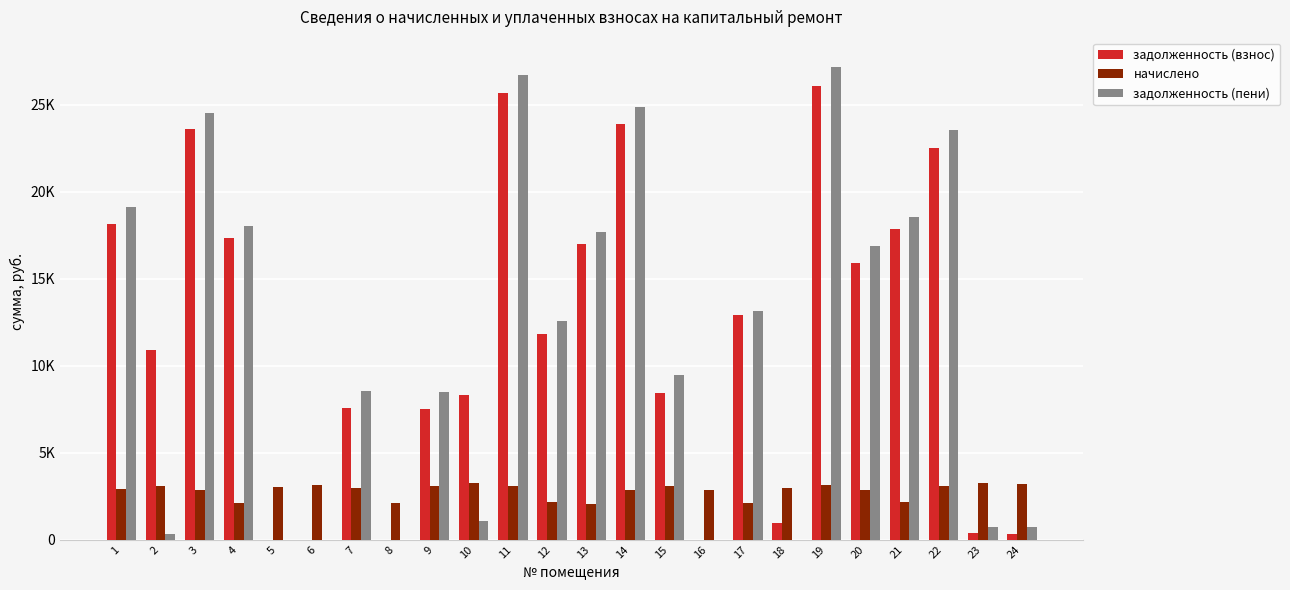

Reading left to right, what are all the values shown in this chart?

задолженность (взнос): 1=18148.2	2=10874.6	3=23576.9	4=17309.5	5=0.0	6=0.0	7=7582.9	8=0.0	9=7487.8	10=8302.5	11=25665.8	12=11827.4	13=17011.2	14=23875.2	15=8433.2	16=0.0	17=12936.3	18=980.2	19=26083.7	20=15921.1	21=17846.6	22=22508.8	23=360.9	24=354.4
начислено: 1=2890.8	2=3074.4	3=2844.0	4=2088.0	5=3052.8	6=3146.4	7=2959.2	8=2102.4	9=3067.2	10=3240.0	11=3096.0	12=2152.8	13=2052.0	14=2880.0	15=3074.4	16=2872.8	17=2116.8	18=2959.2	19=3146.4	20=2851.2	21=2152.8	22=3074.4	23=3276.0	24=3189.6
задолженность (пени): 1=19111.8	2=341.6	3=24524.9	4=18005.5	5=0.0	6=0.0	7=8569.4	8=0.0	9=8510.2	10=1080.0	11=26697.8	12=12545.0	13=17695.2	14=24835.2	15=9458.0	16=0.0	17=13141.9	18=0.0	19=27132.5	20=16871.5	21=18564.2	22=23533.6	23=724.9	24=708.1